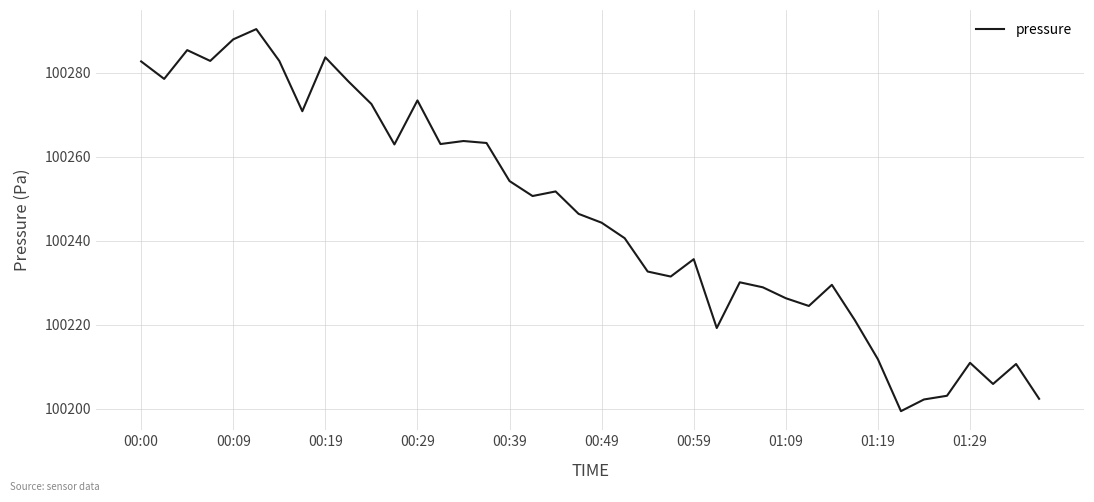

What is the maximum value shown in the chart?

100290.4